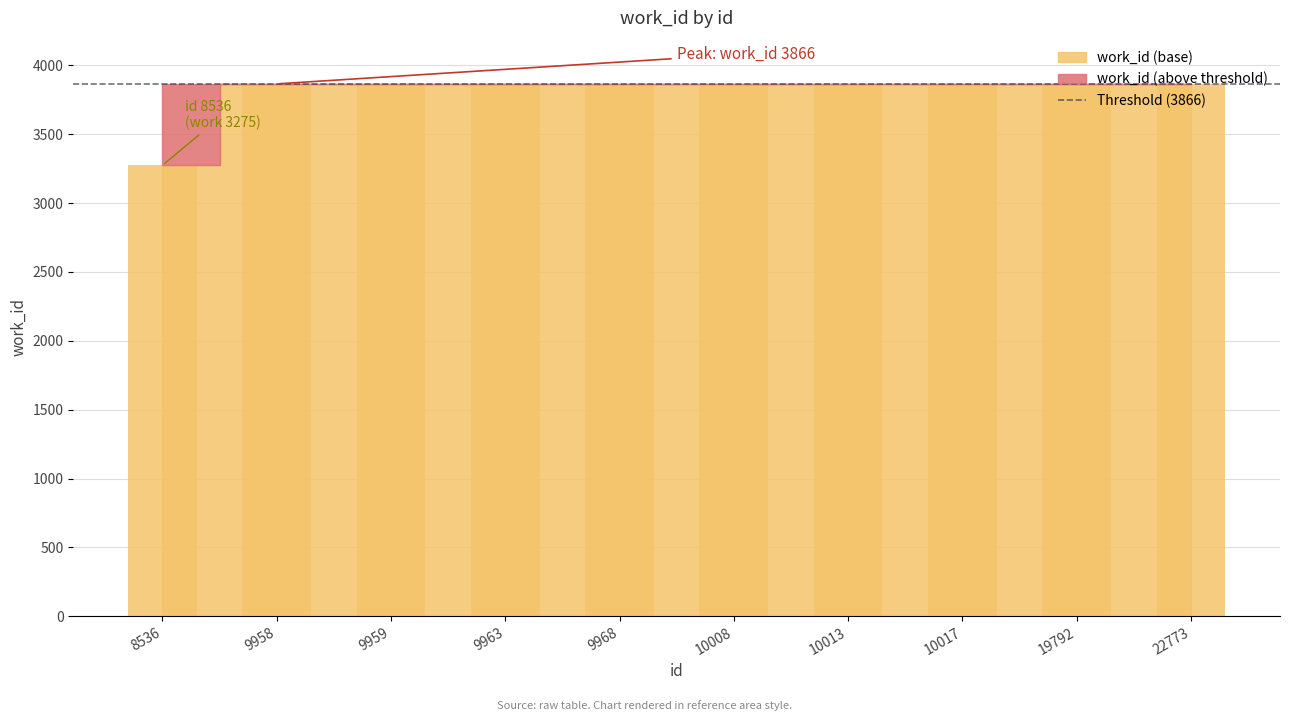

True or false: the data shows 3866 at 10013.

True